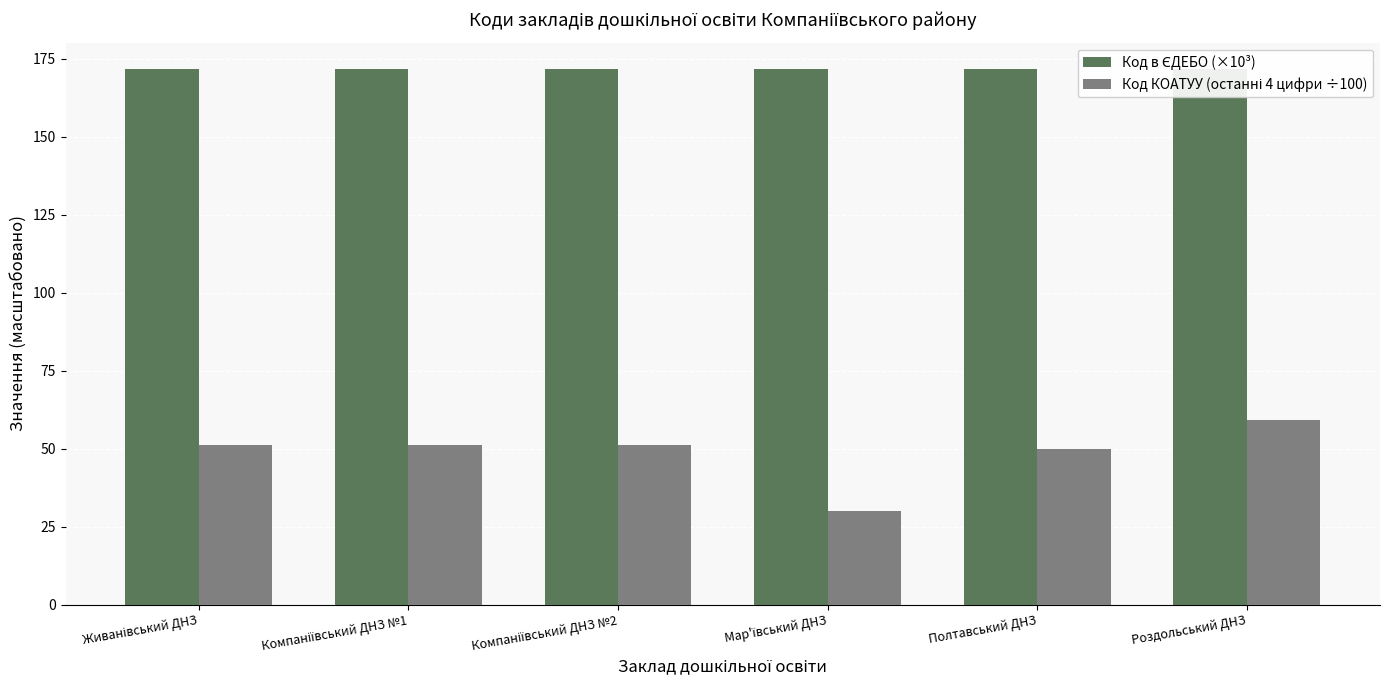

How many Код в ЄДЕБО (×10³) values are between 171 and 172?

6